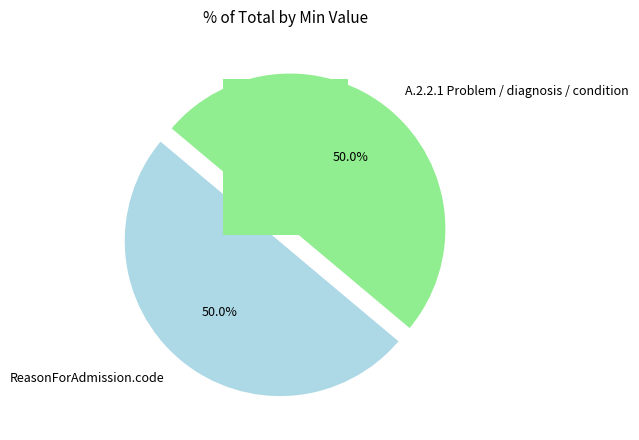

What percentage is the ReasonForAdmission.code slice, to the nearest percent?

50%